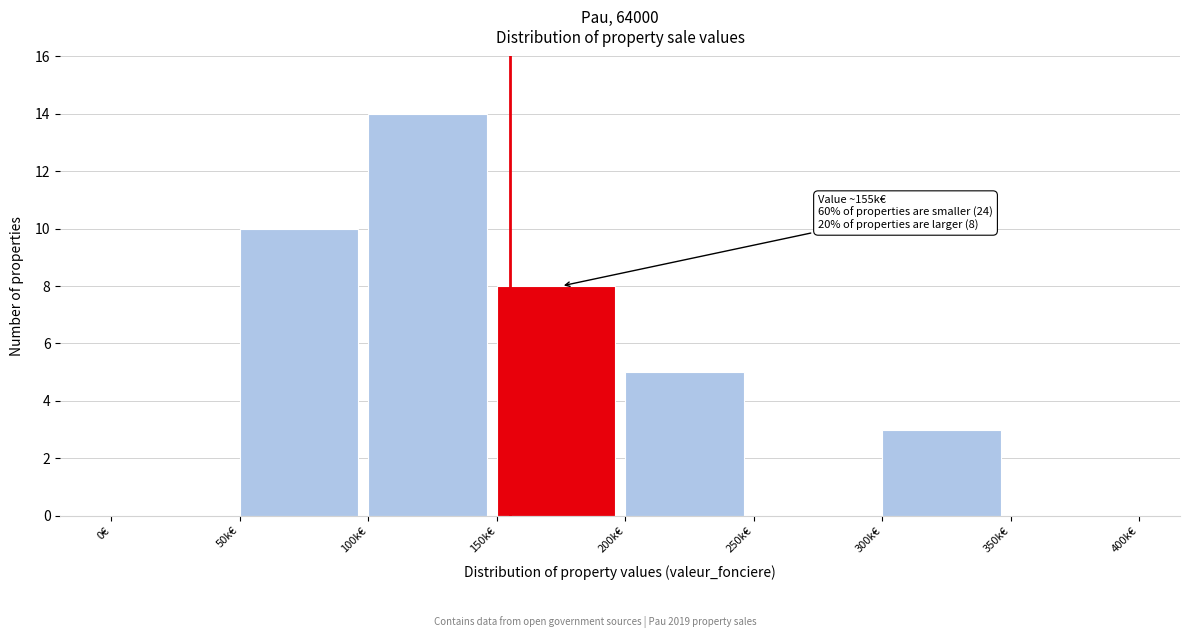

Reading left to right, extract all data points from this chart.

0€=0	50k€=10	100k€=14	150k€=8	200k€=5	250k€=0	300k€=3	350k€=0